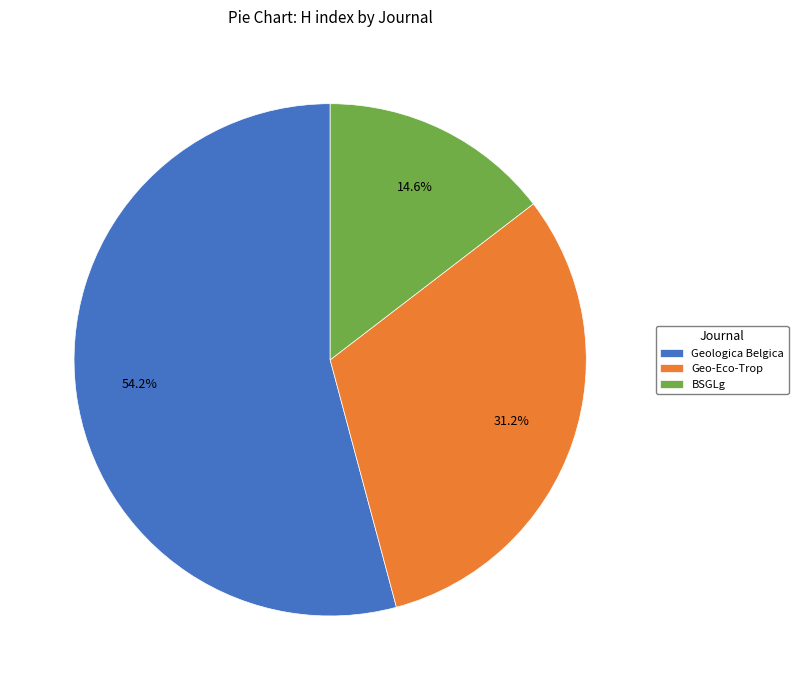

The Geo-Eco-Trop slice represents 31% of the pie. True or false?

True